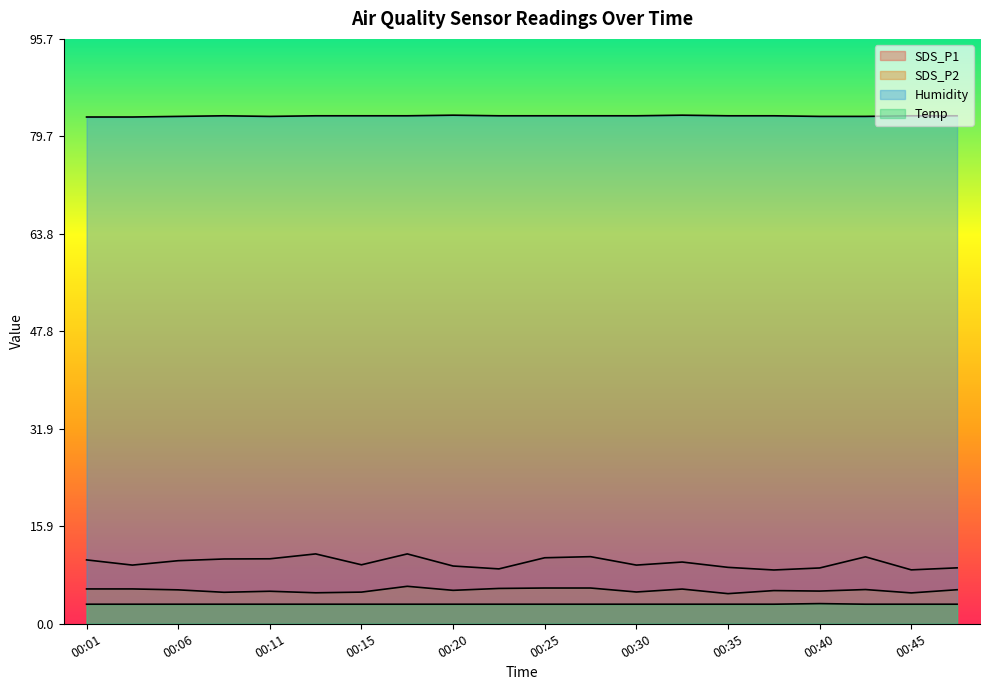

Rank the series at 00:01 from lowest to highest value.

Temp, SDS_P2, SDS_P1, Humidity